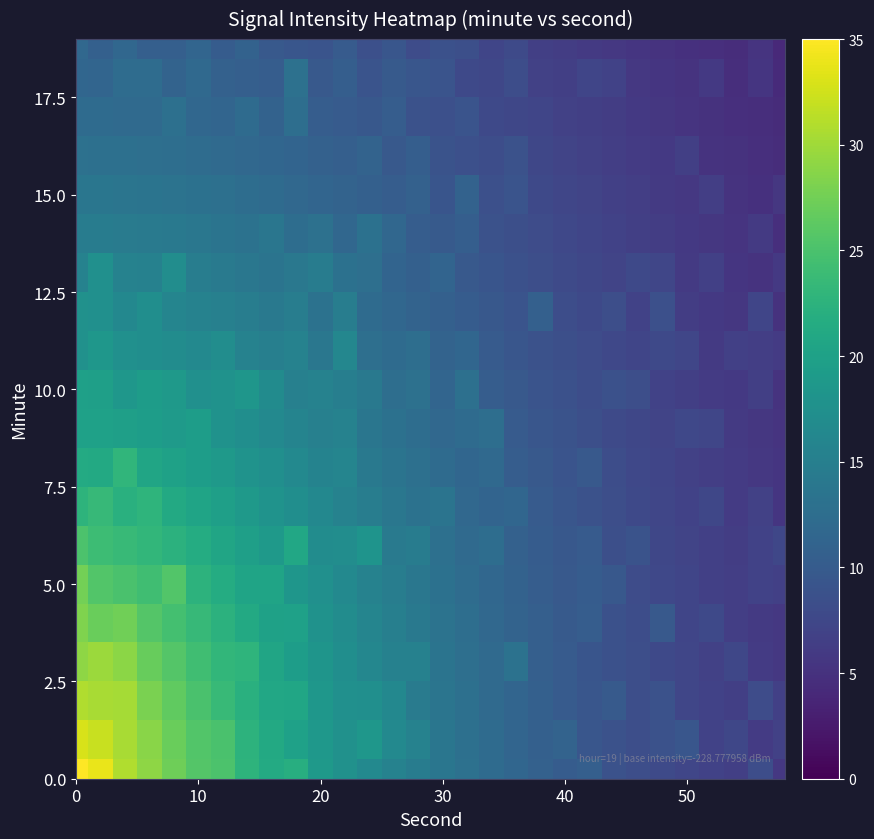

What is the maximum value shown in the chart?

35.0